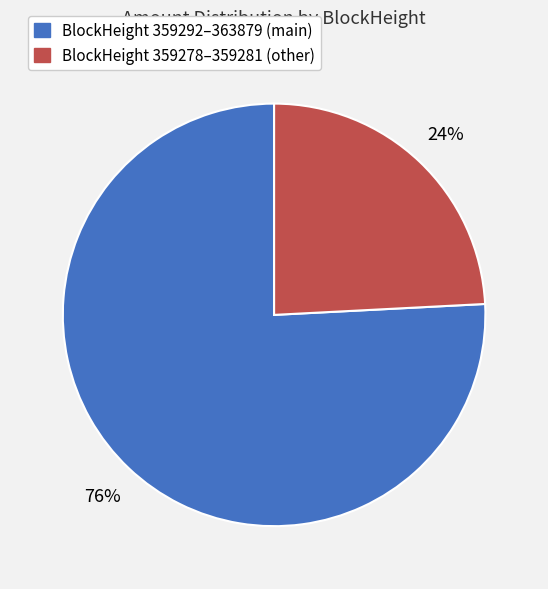

Does any single category account for the majority?

Yes